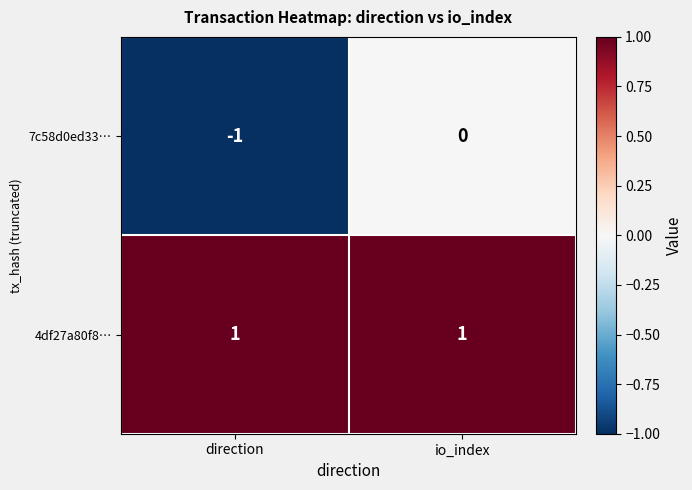

At which category is the sum across all series the highest?

io_index